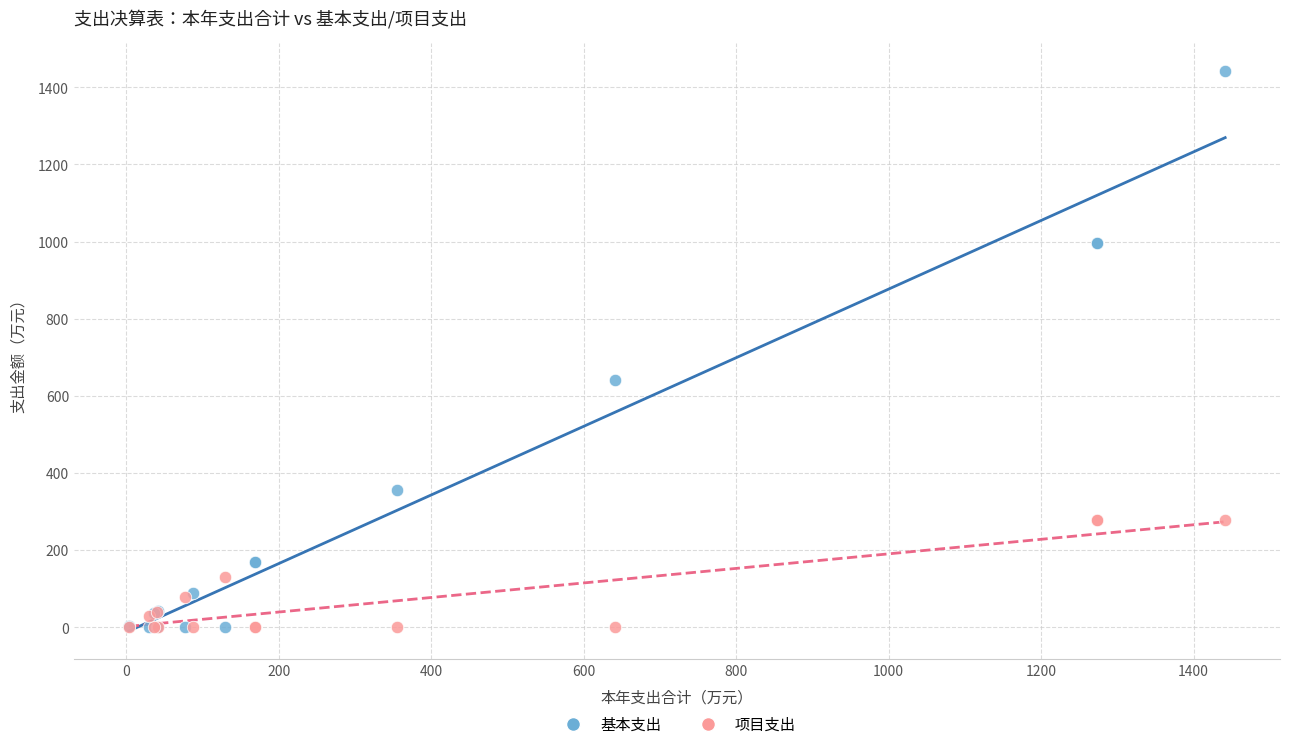

Across all series, what Y value is closest to 720?

641.1